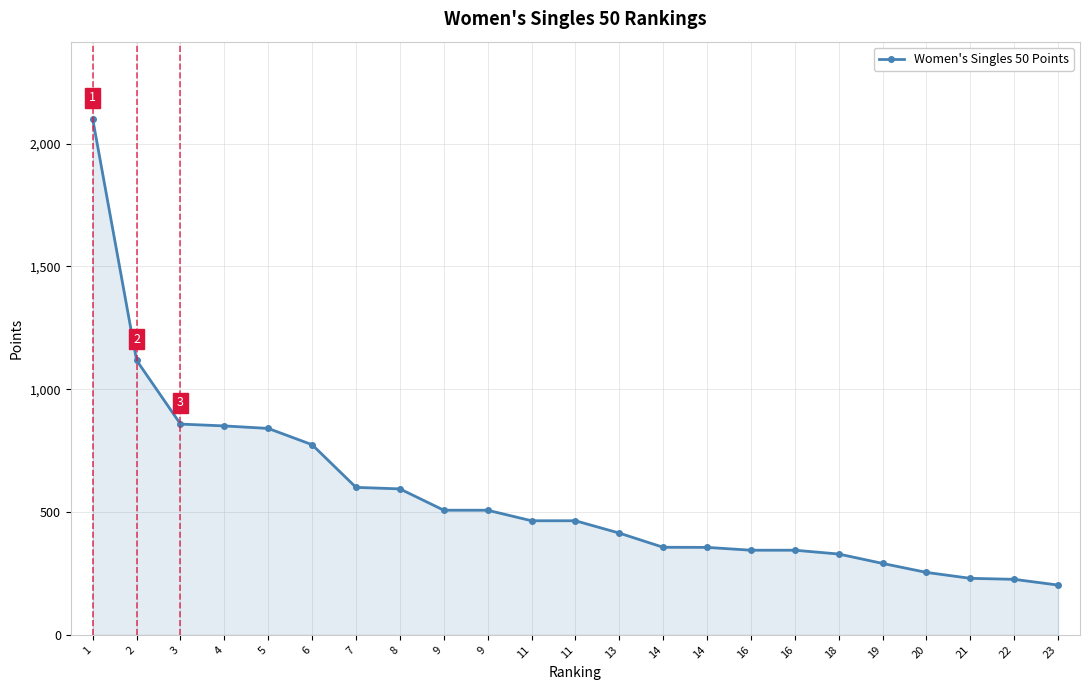

The chart shows a value of 507.2 at 9. True or false?

True